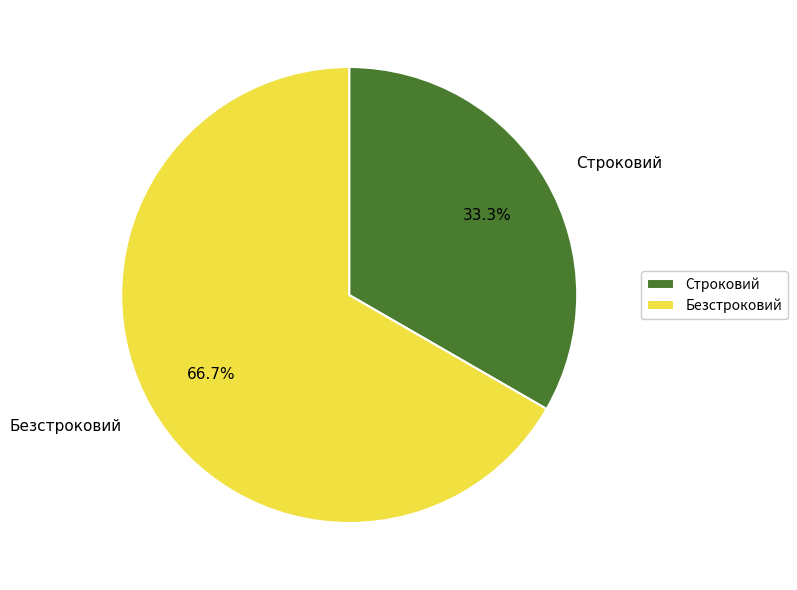

Rank the categories by value from lowest to highest.

Строковий, Безстроковий